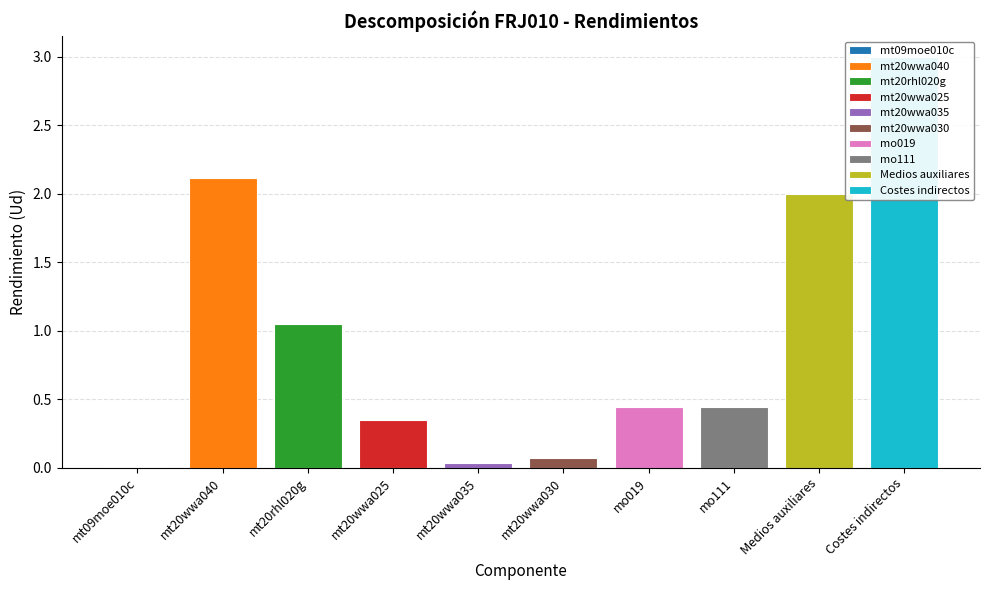

How many bars are there in total?

10